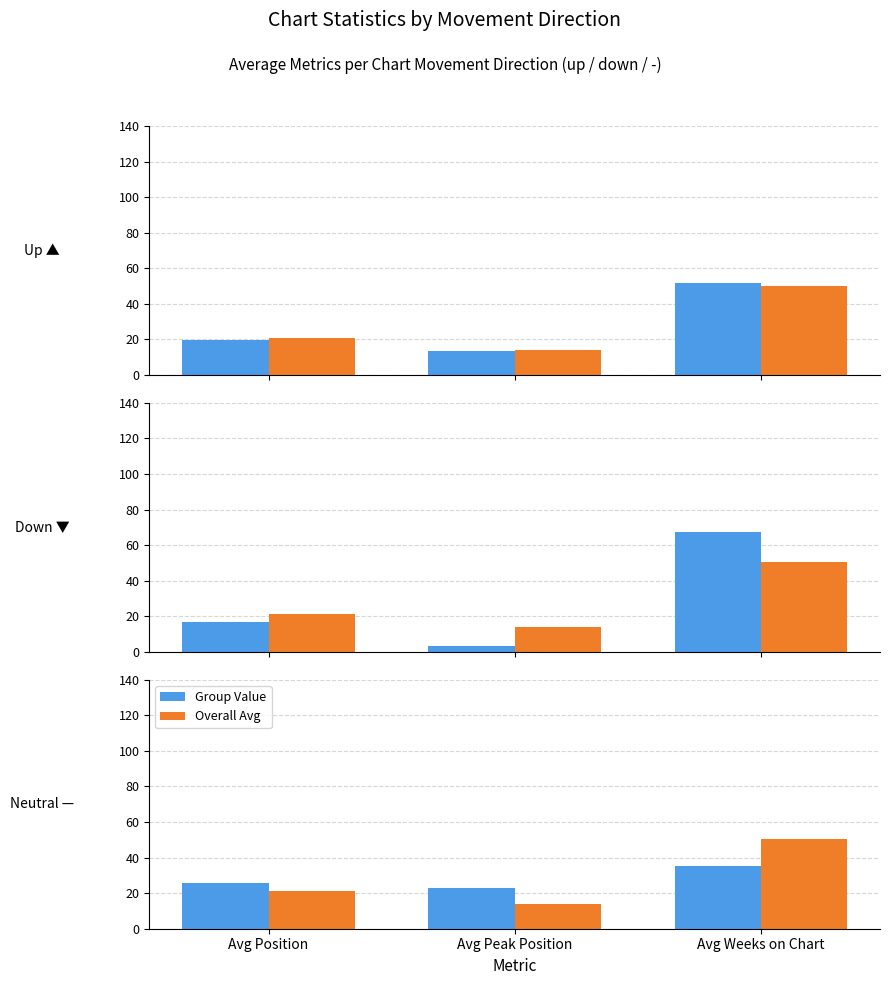

What is the difference between the Group Value values at Avg Peak Position and Avg Position?

2.9